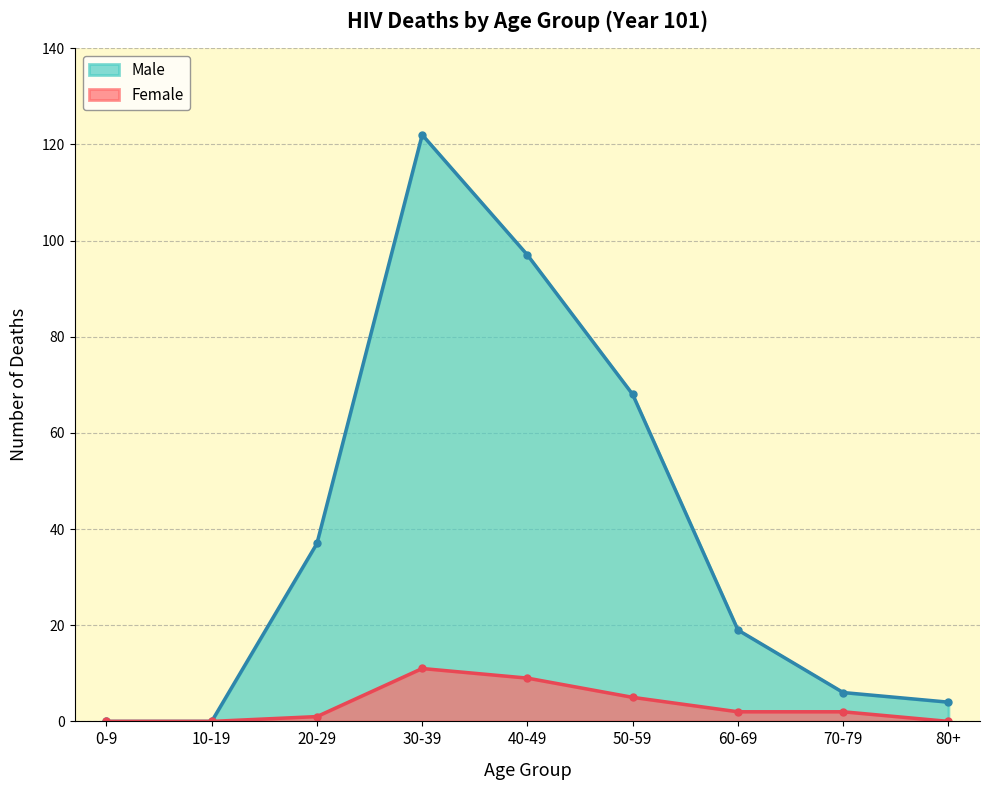

What is the difference between the Female values at 70-79 and 0-9?

2